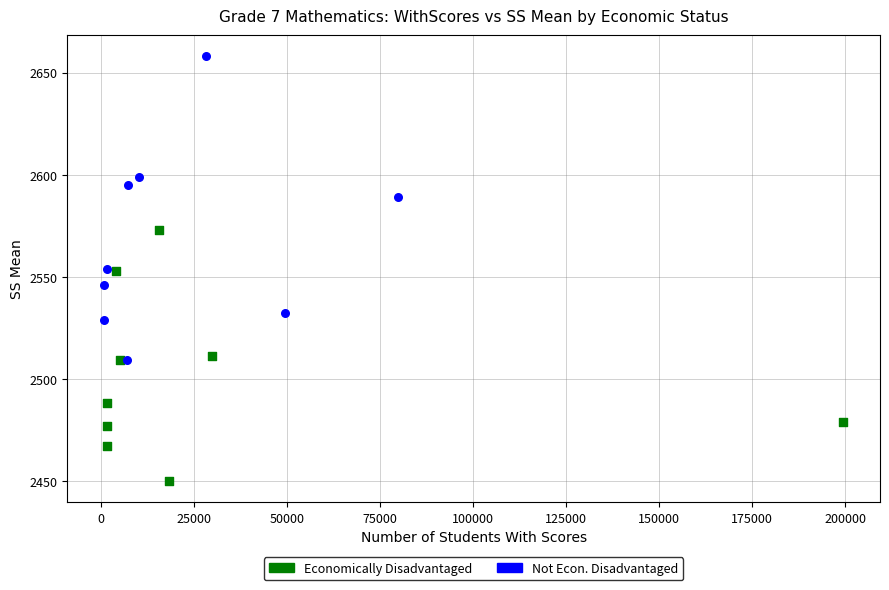

Which series has the widest spread of Y values?

Not Econ. Disadvantaged